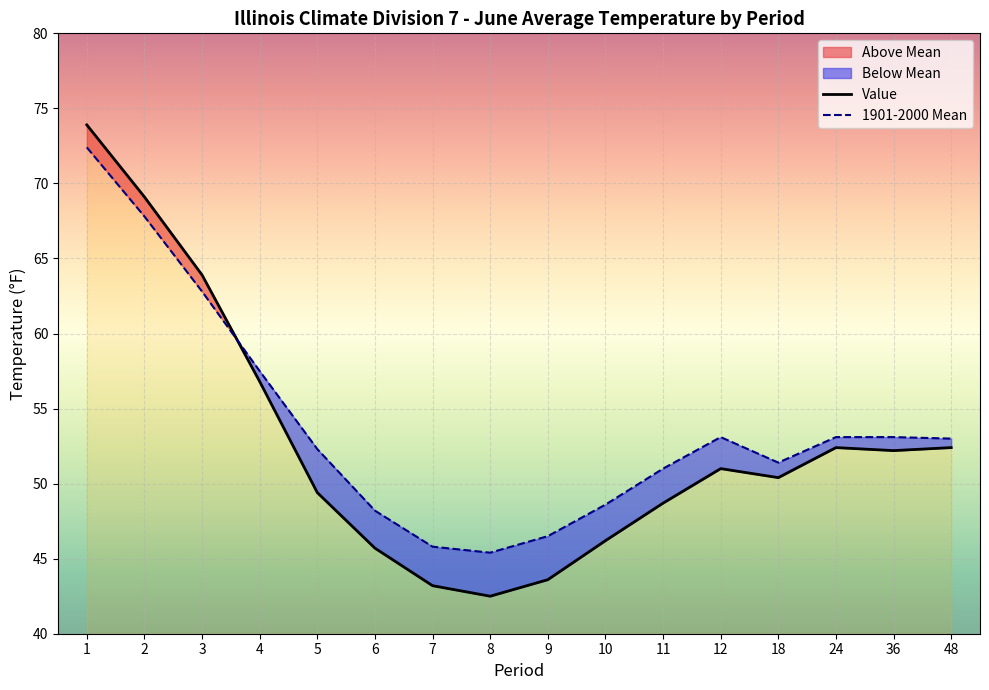

Which series has the largest range (max minus min)?

Value